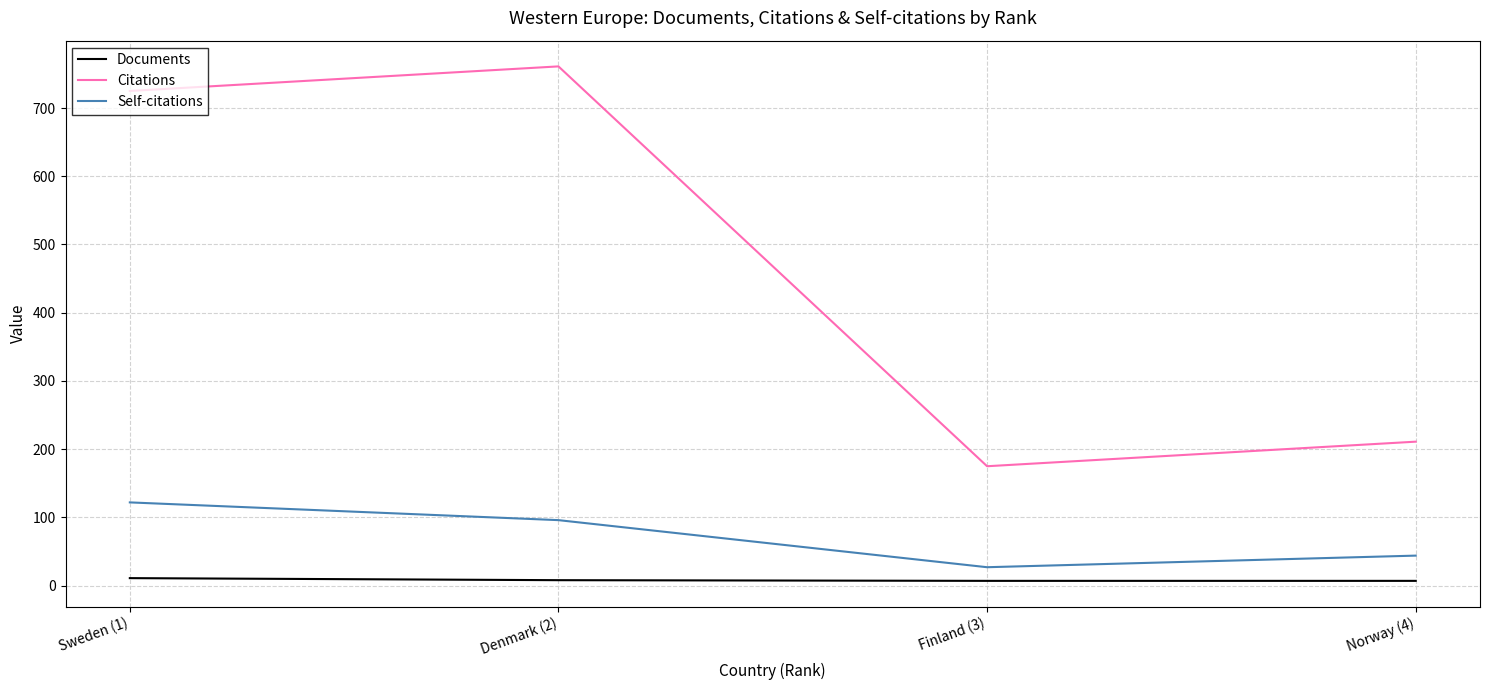

What is the greatest value displayed?

761